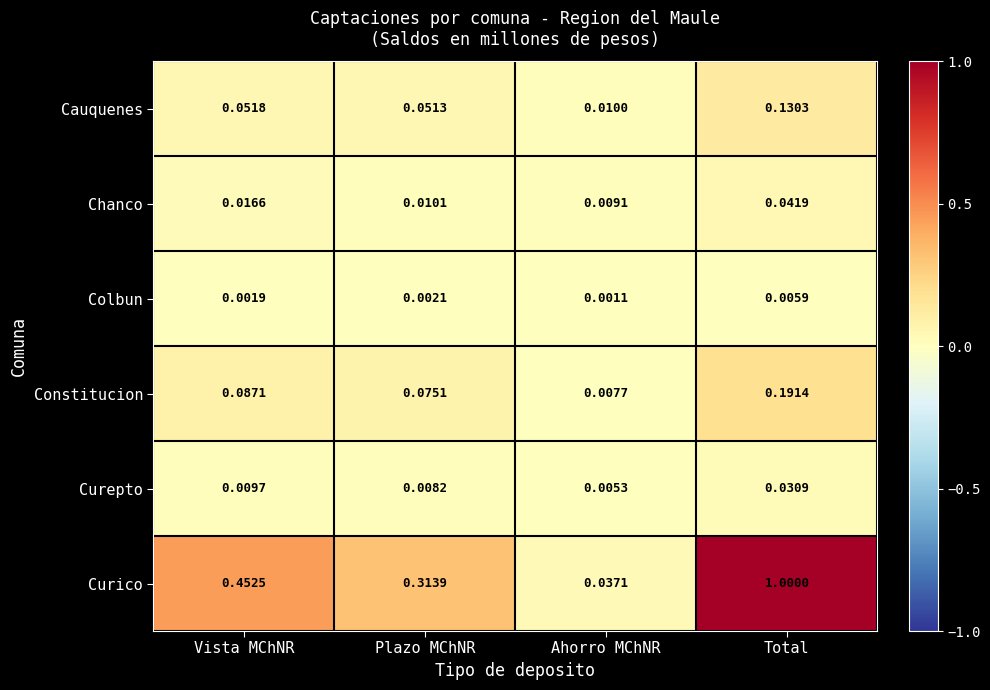

Which category has the lowest value in the Curepto series?

Ahorro MChNR